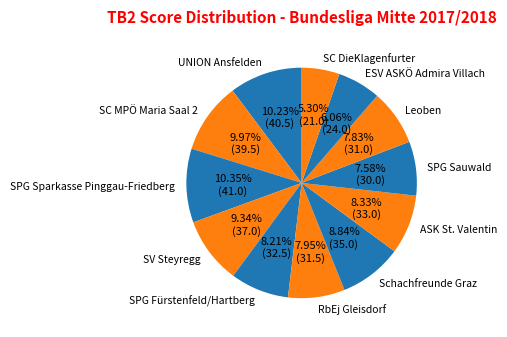

Which has a higher value, ESV ASKÖ Admira Villach or RbEj Gleisdorf?

RbEj Gleisdorf